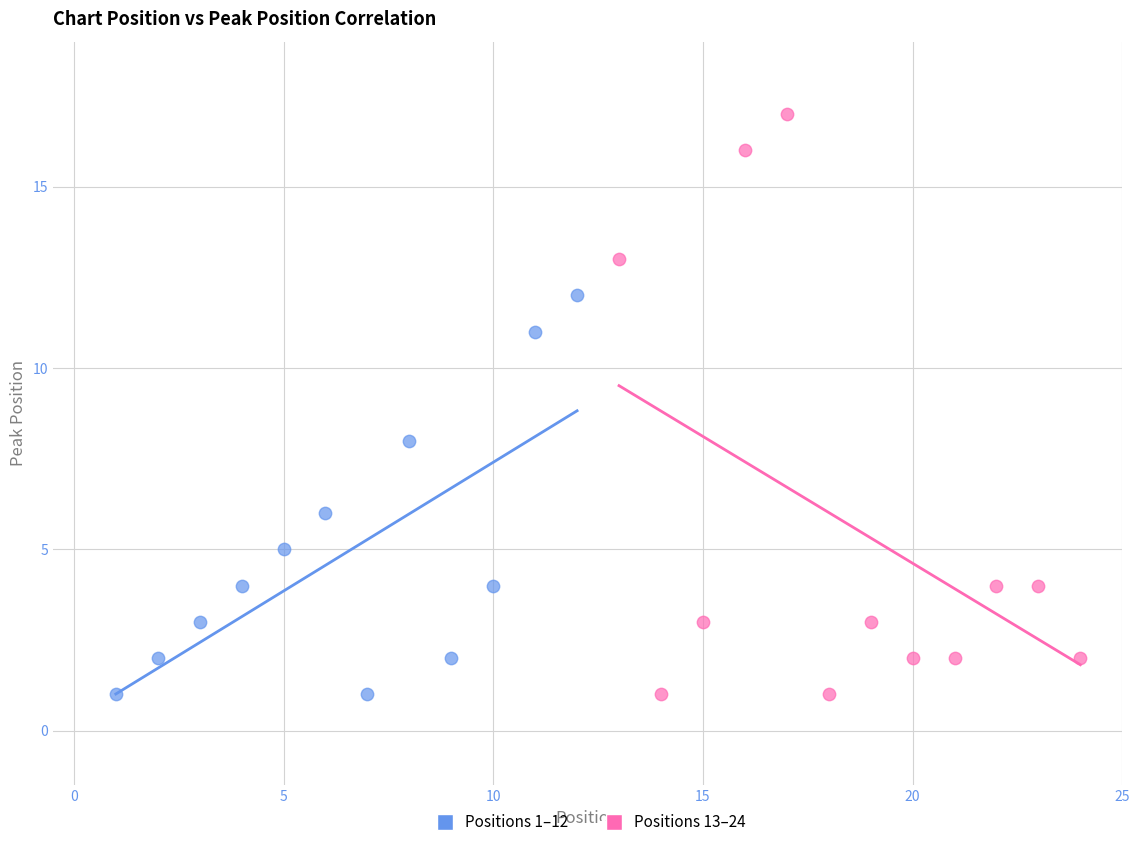

Which series has the widest spread of Y values?

Positions 13–24